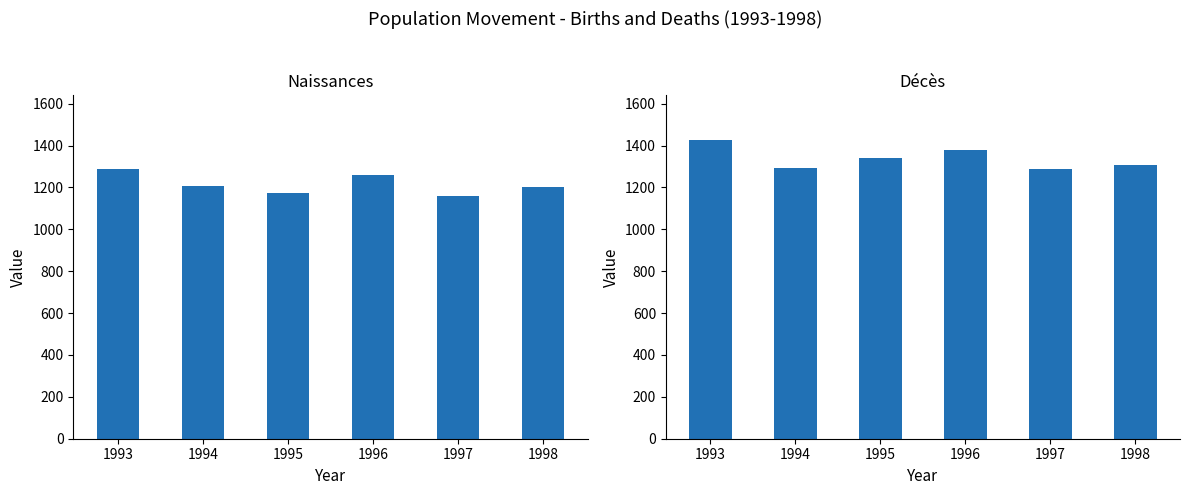

What are all the series names shown in the legend?

Naissances, Décès